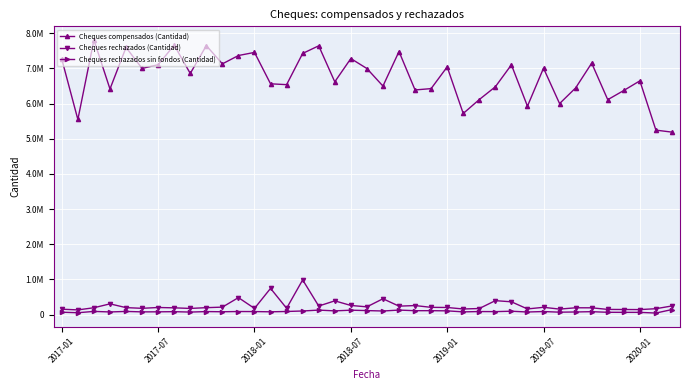

What is the minimum value for Cheques rechazados (Cantidad)?

132064